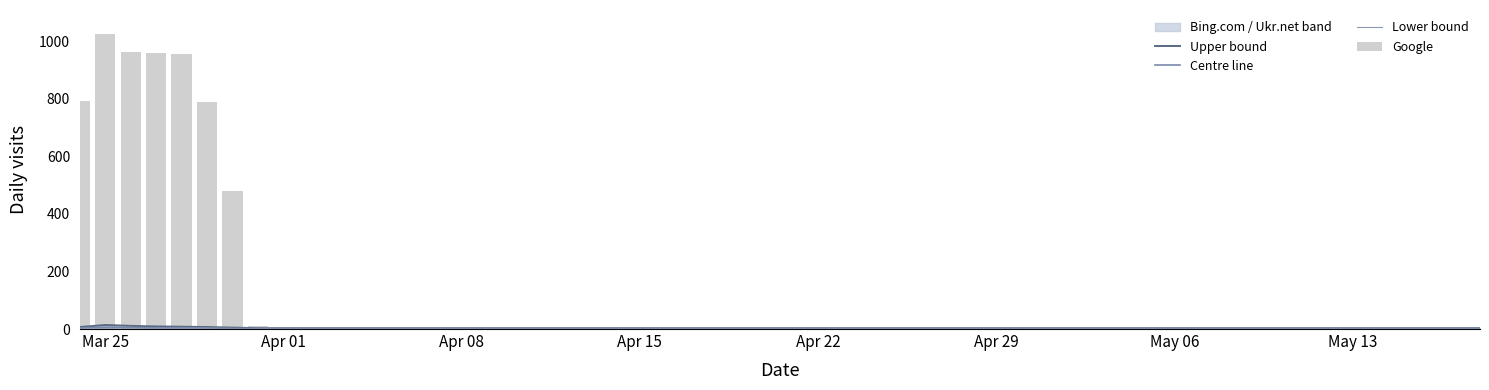

The value of Lower bound at 35 is -0.5. True or false?

False